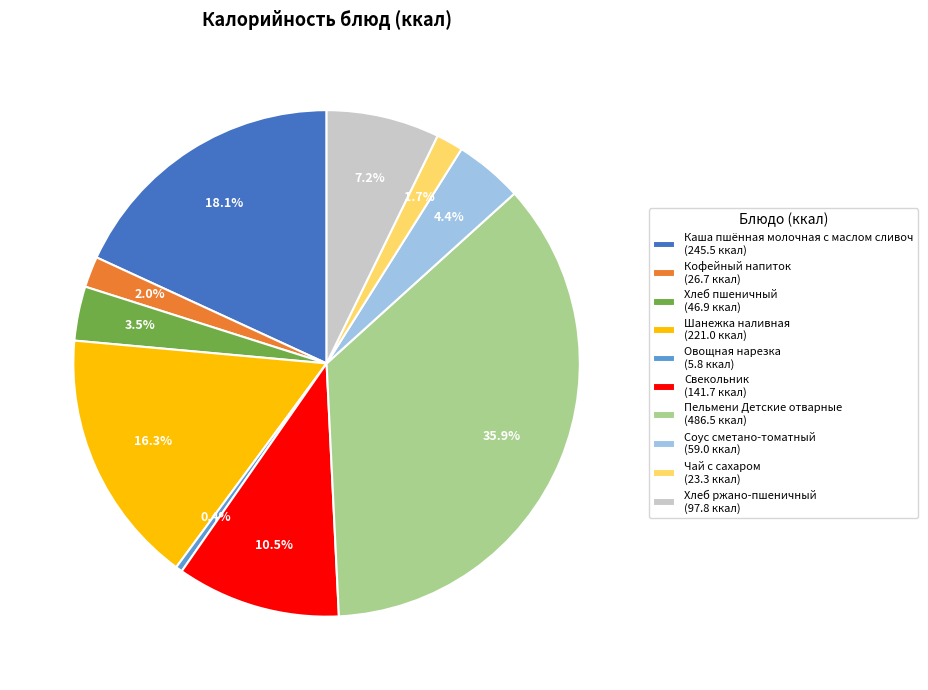

Count the number of slices in the pie.

10